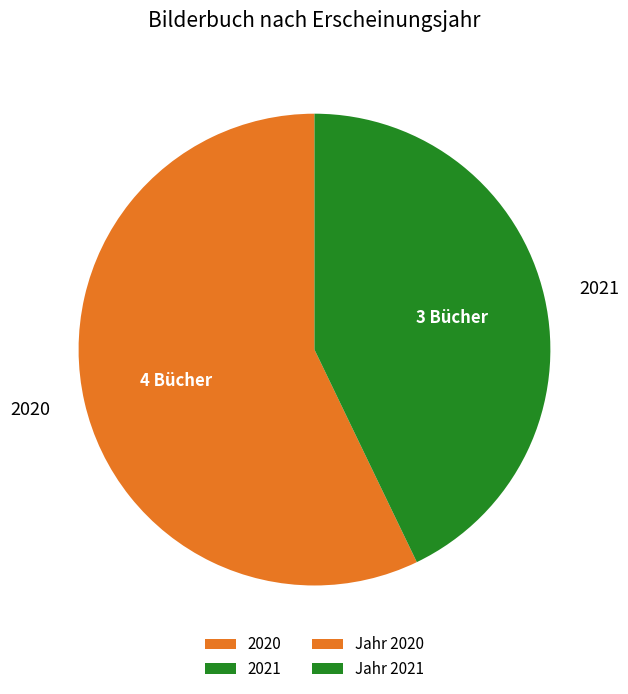

Which slice is the largest?

2020